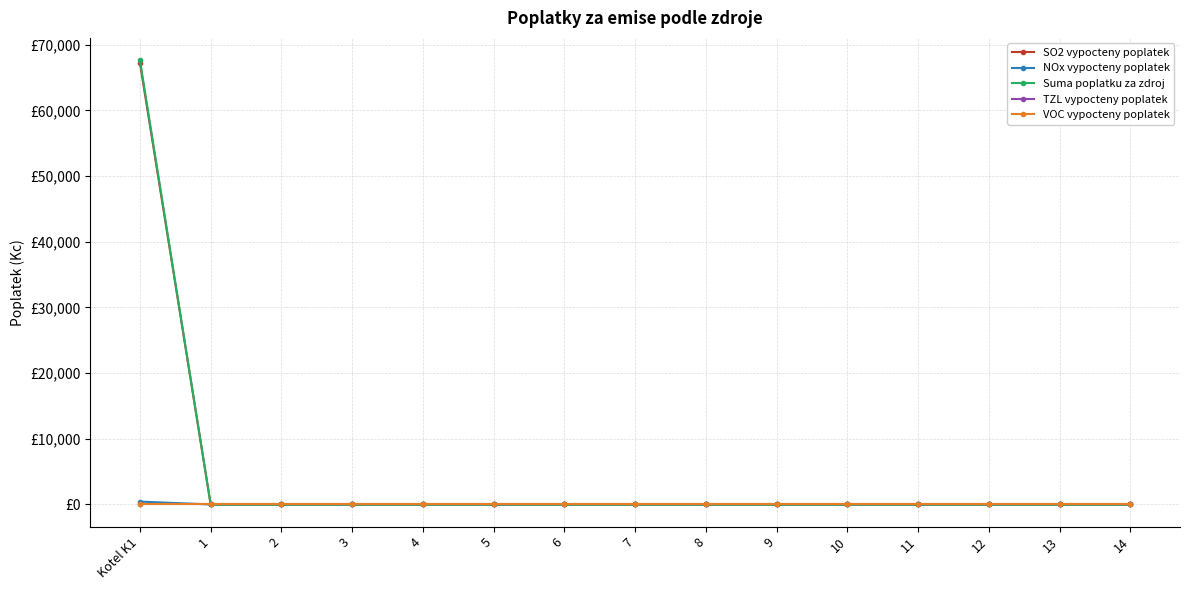

True or false: TZL vypocteny poplatek and VOC vypocteny poplatek cross at least once.

False